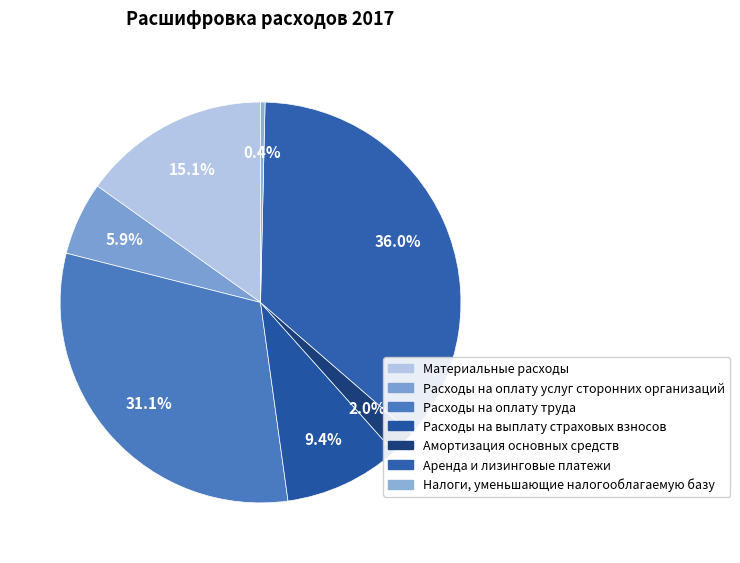

To the nearest percent, what is the difference between the Амортизация основных средств and Расходы на выплату страховых взносов slice percentages?

7%